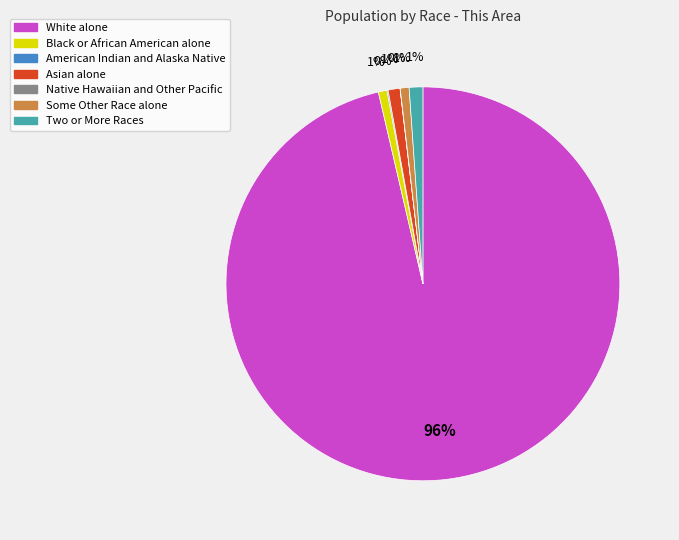

Approximately how many times larger is the value at Some Other Race alone compared to Black or African American alone?

1.0